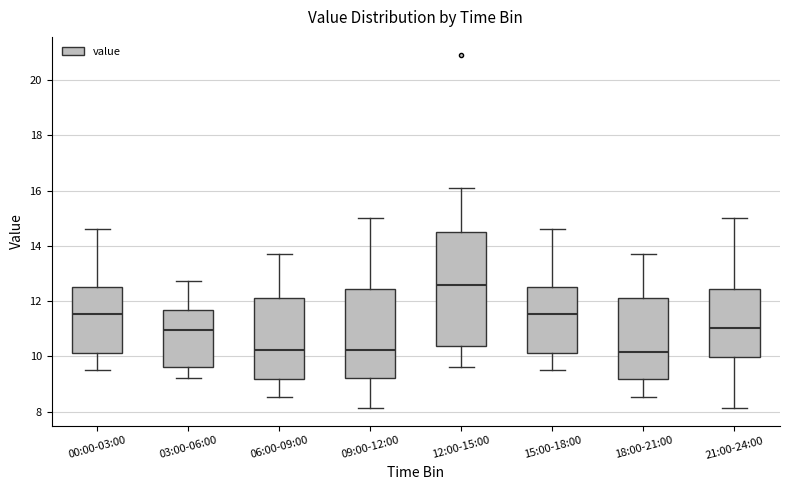

Which box's median line is the highest?

12:00-15:00